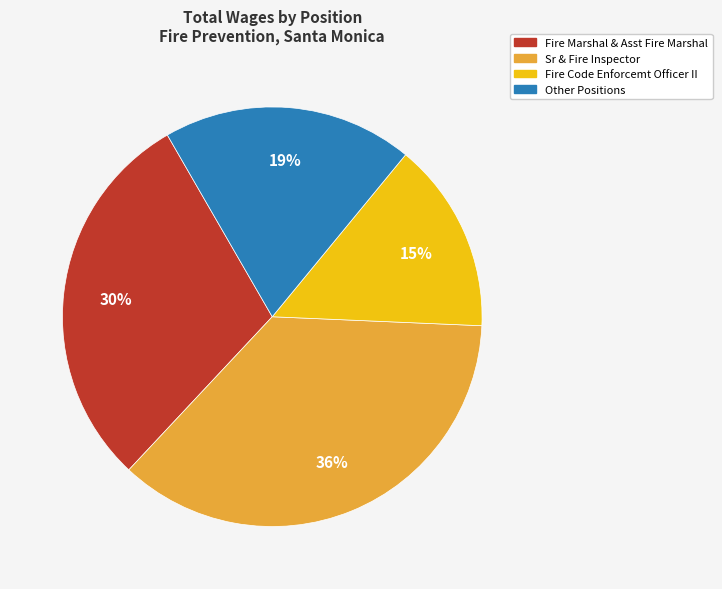

True or false: Other Positions accounts for 19% of the total.

True